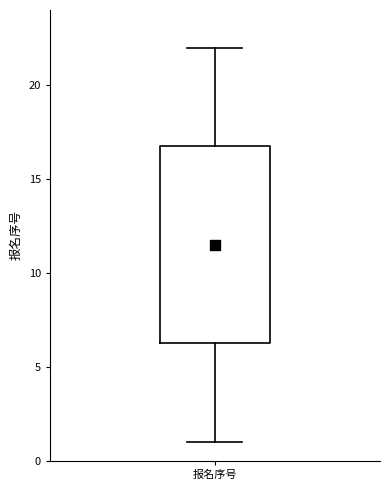

Transcribe this box plot: give where the median line is, the range the box spans, and where the two whiskers end, as read against the y-axis. The values are not printed on the chart, so give them approximately, as read against the axis.

median 11.5, box 6.5 to 17.0, whiskers 1.0 to 22.0